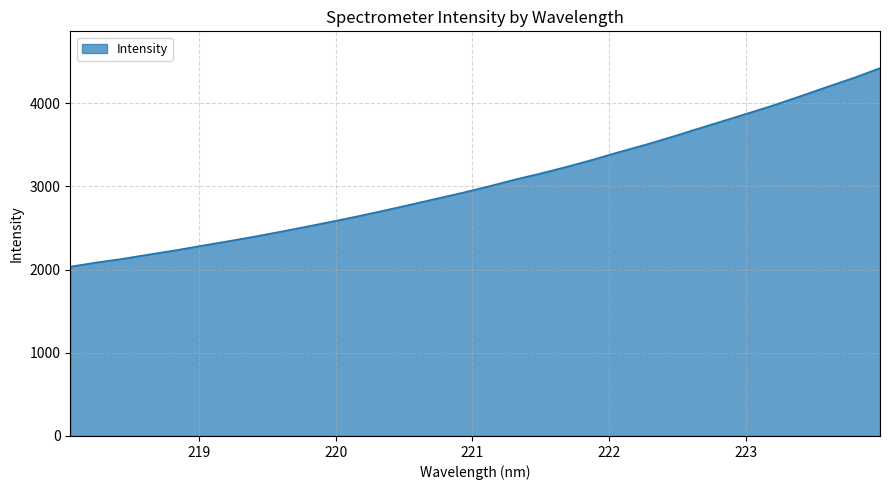

Does the chart display data point markers on the line(s)?

No